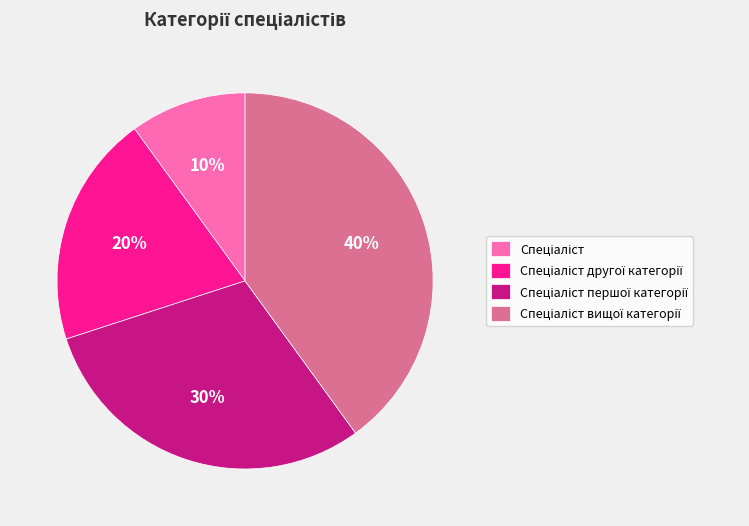

To the nearest percent, what is the average slice percentage?

25%